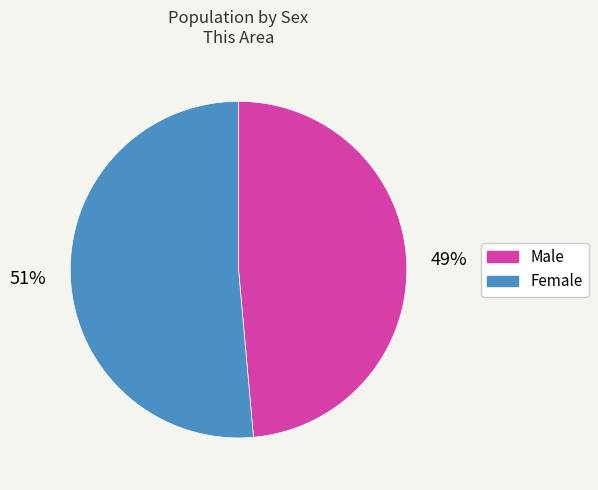

Which has a higher value, Male or Female?

Female